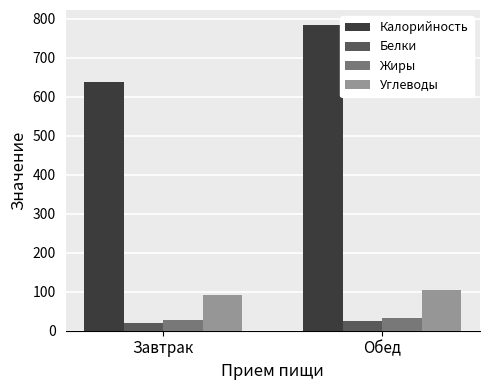

True or false: Белки has a value of 19.6 at Завтрак.

True